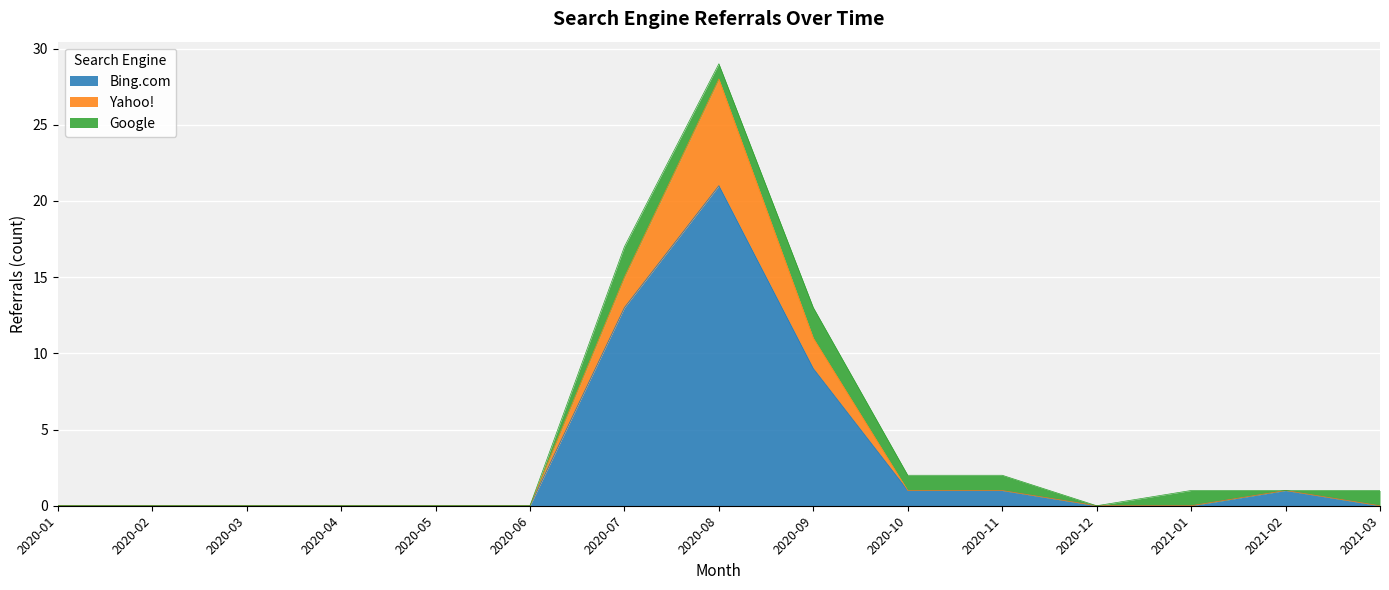

Between 2020-01 and 2020-07, which is larger?

2020-07